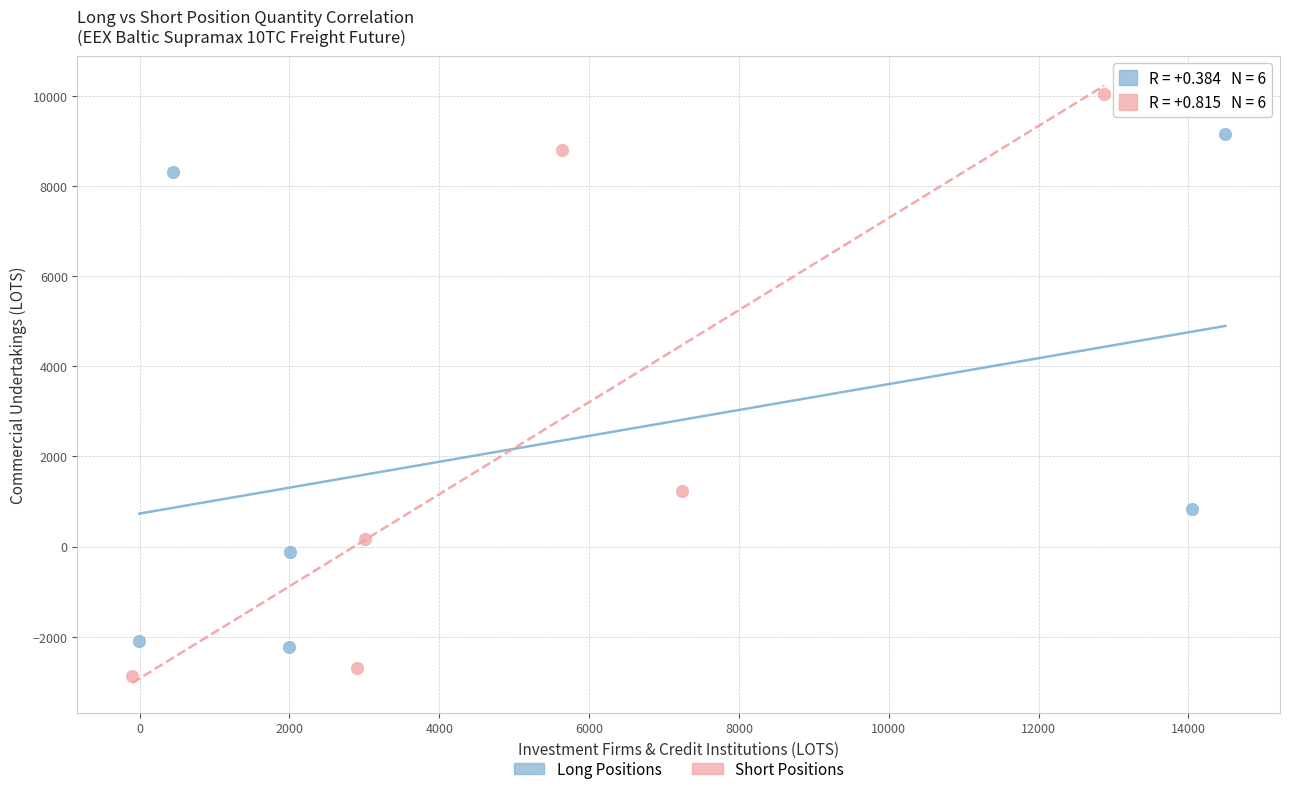

Which series reaches the minimum Y coordinate?

Short Positions